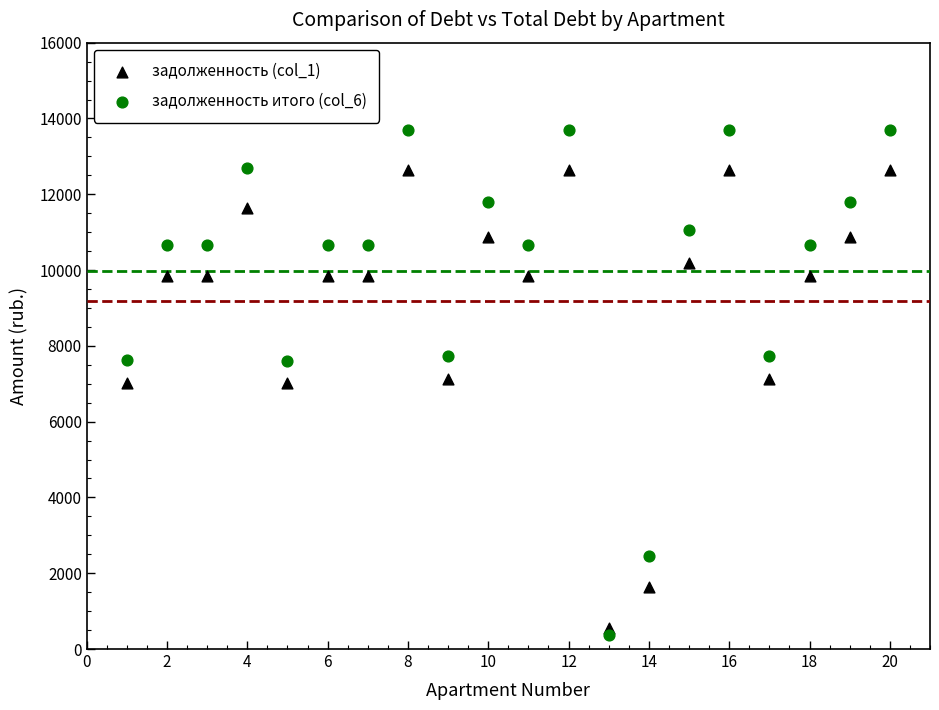

Which series reaches the minimum Y coordinate?

задолженность итого (col_6)